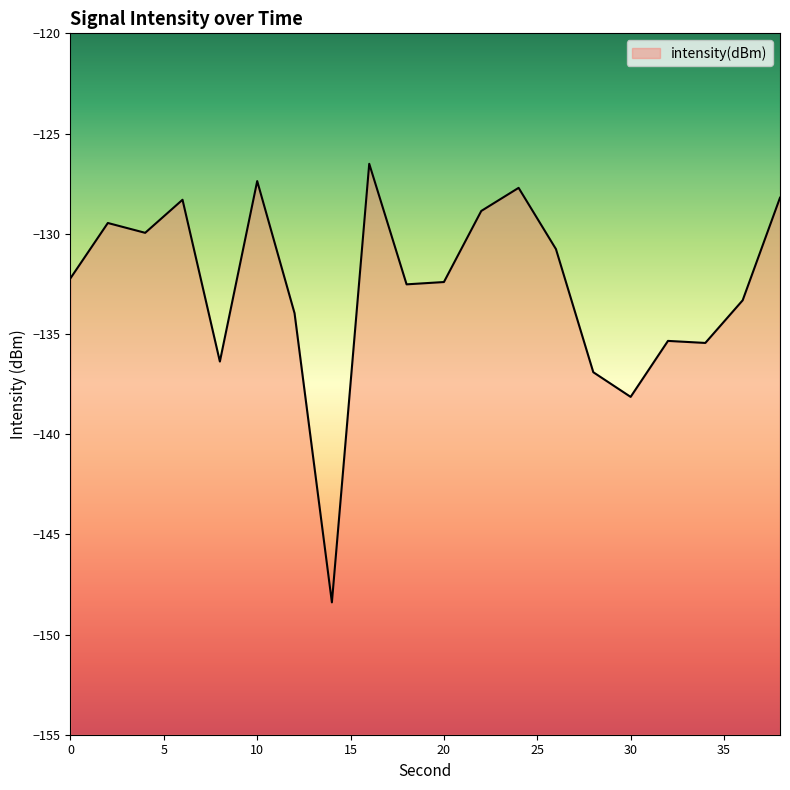

Where is the data nearest to the value -137?

28